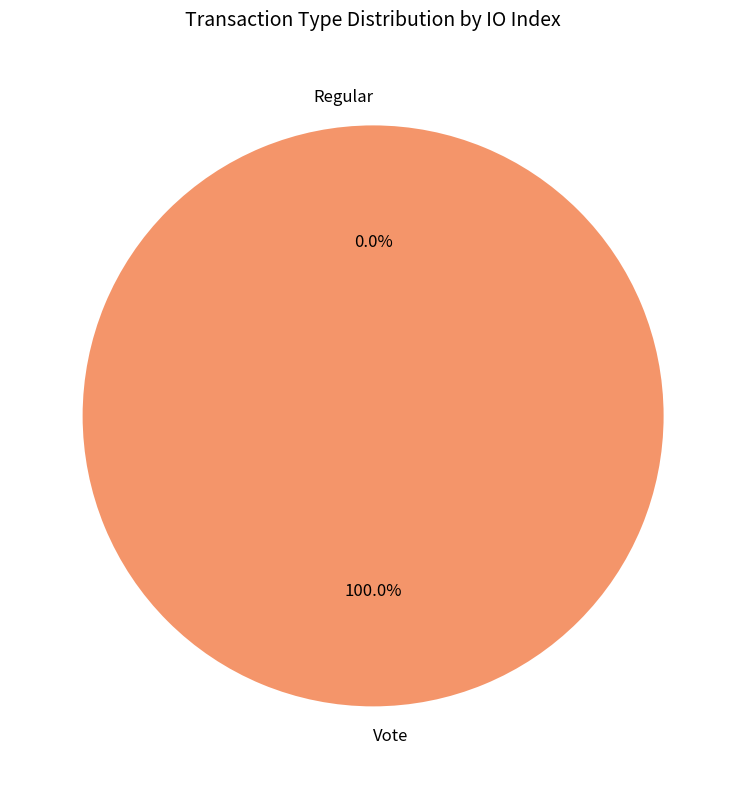

Is there a majority slice in this chart?

Yes